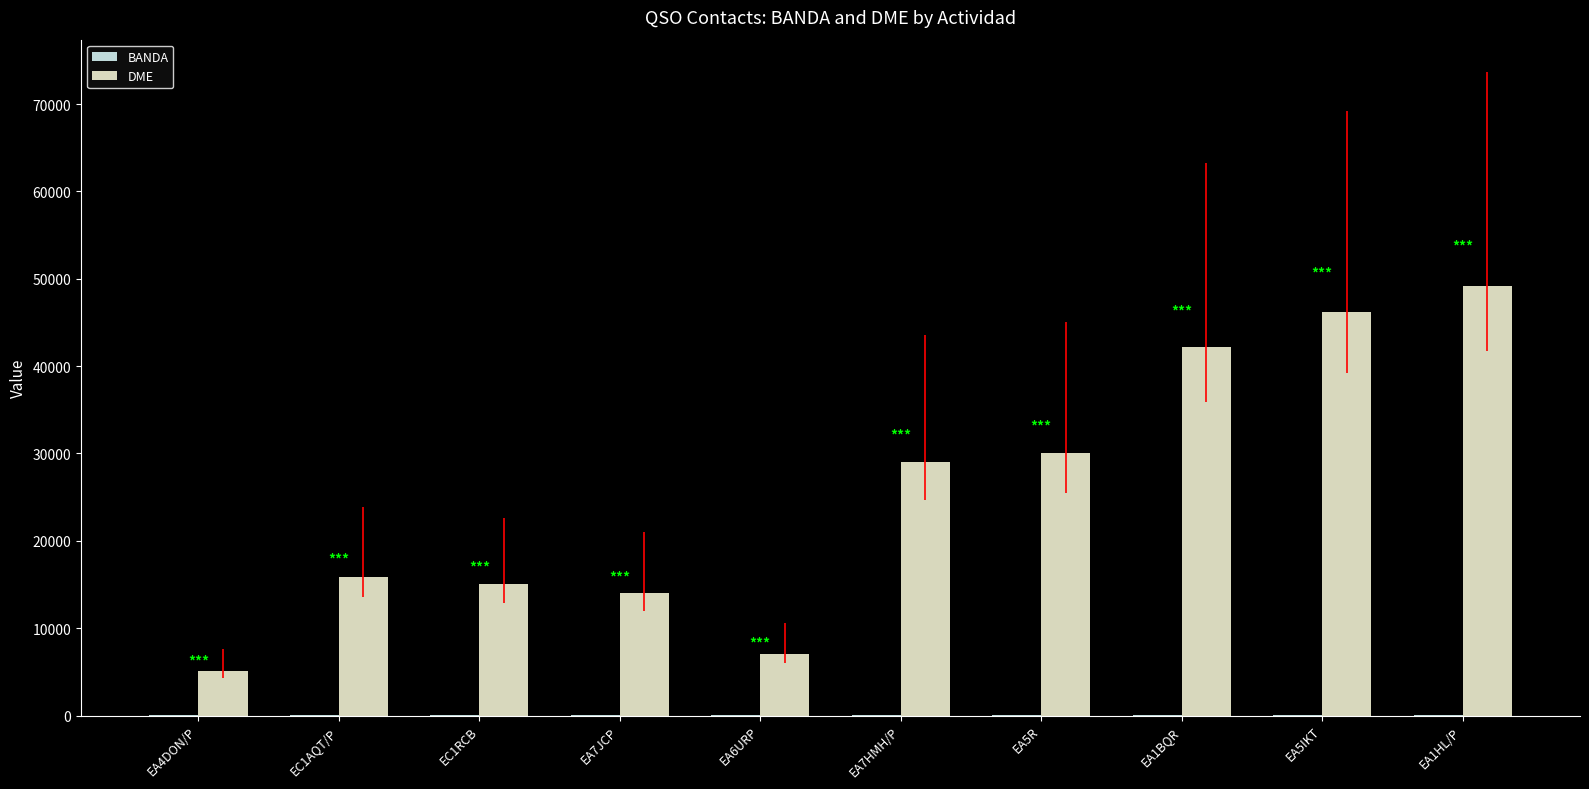

Between EA7JCP and EA5R, which series saw the biggest shift?

DME